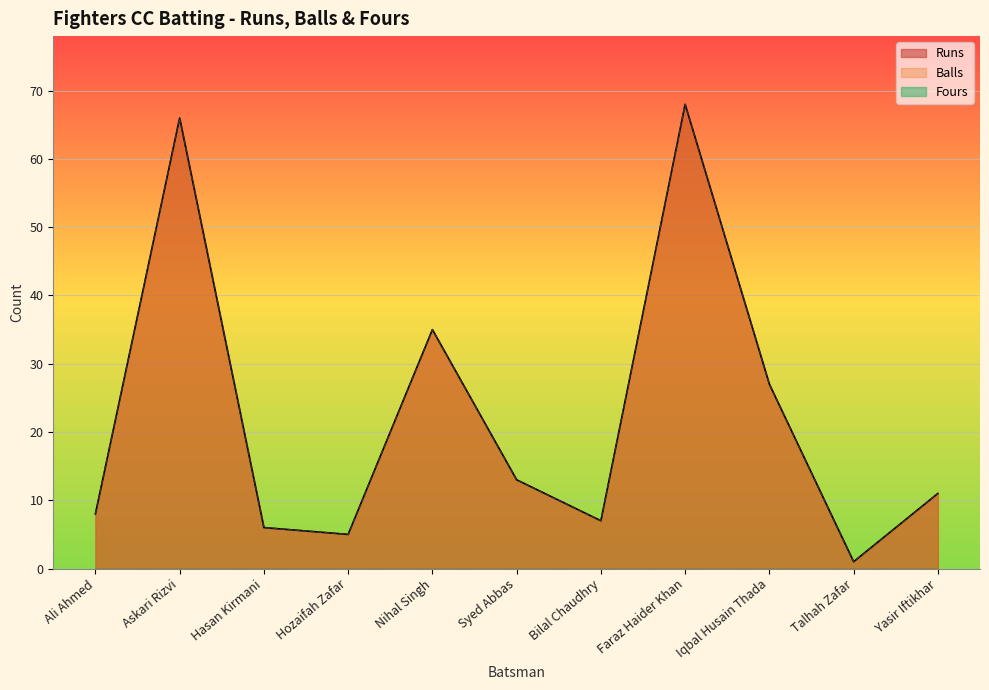

How many values in the Runs series exceed 11?

5